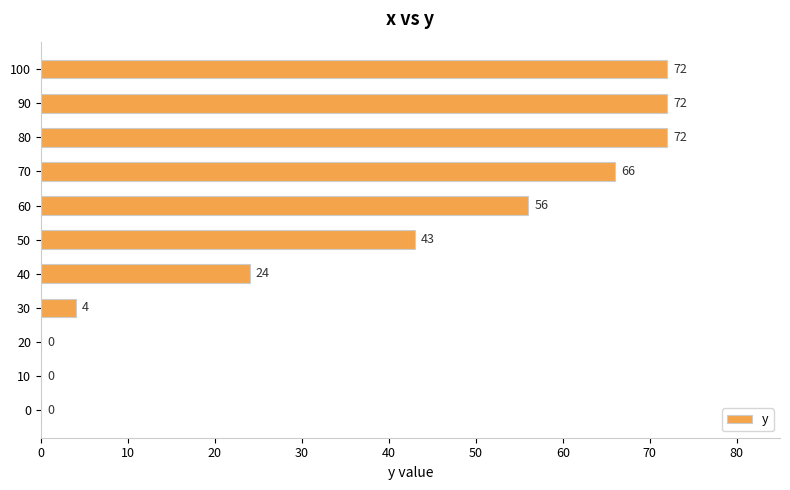

What is the approximate value at 40?

24